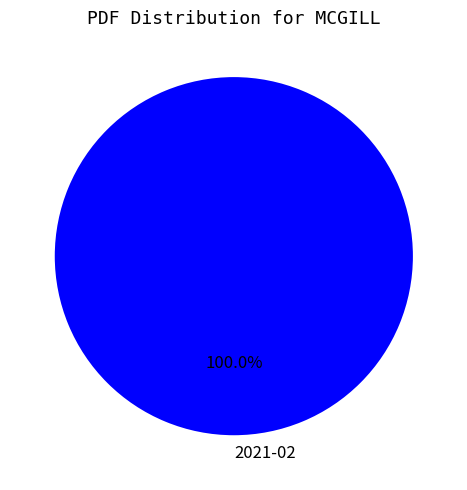

Does 2021-02 account for over 50% of the chart?

Yes